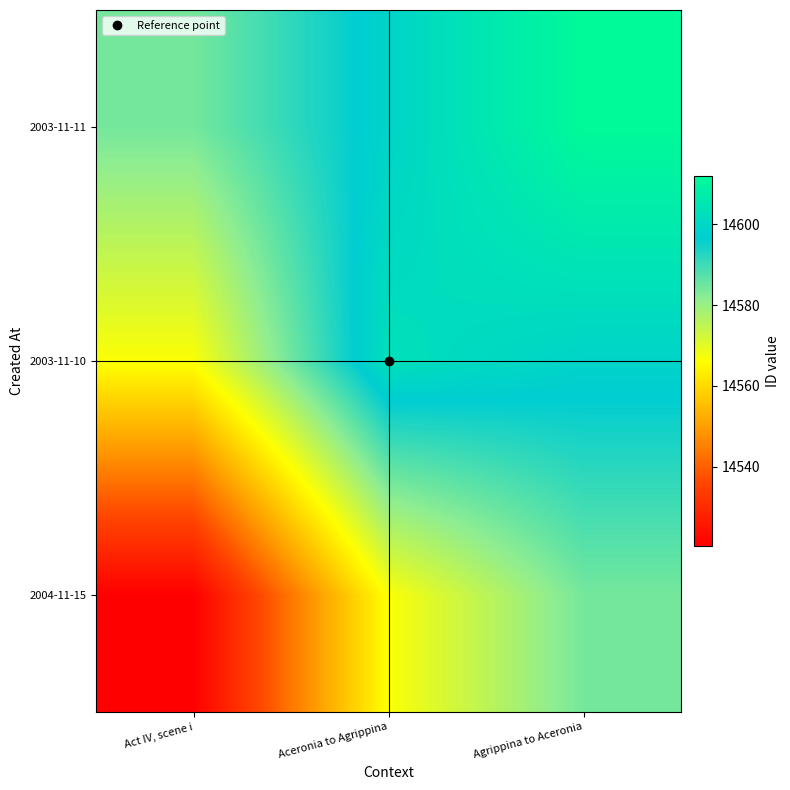

Reading left to right, what are all the values shown in this chart?

2004-11-15: Act IV, scene i=14520.5	Aceronia to Agrippina=14566.5	Agrippina to Aceronia=14584.1
2003-11-10: Act IV, scene i=14566.5	Aceronia to Agrippina=14602.7	Agrippina to Aceronia=14598.8
2003-11-11: Act IV, scene i=14584.1	Aceronia to Agrippina=14598.8	Agrippina to Aceronia=14611.9